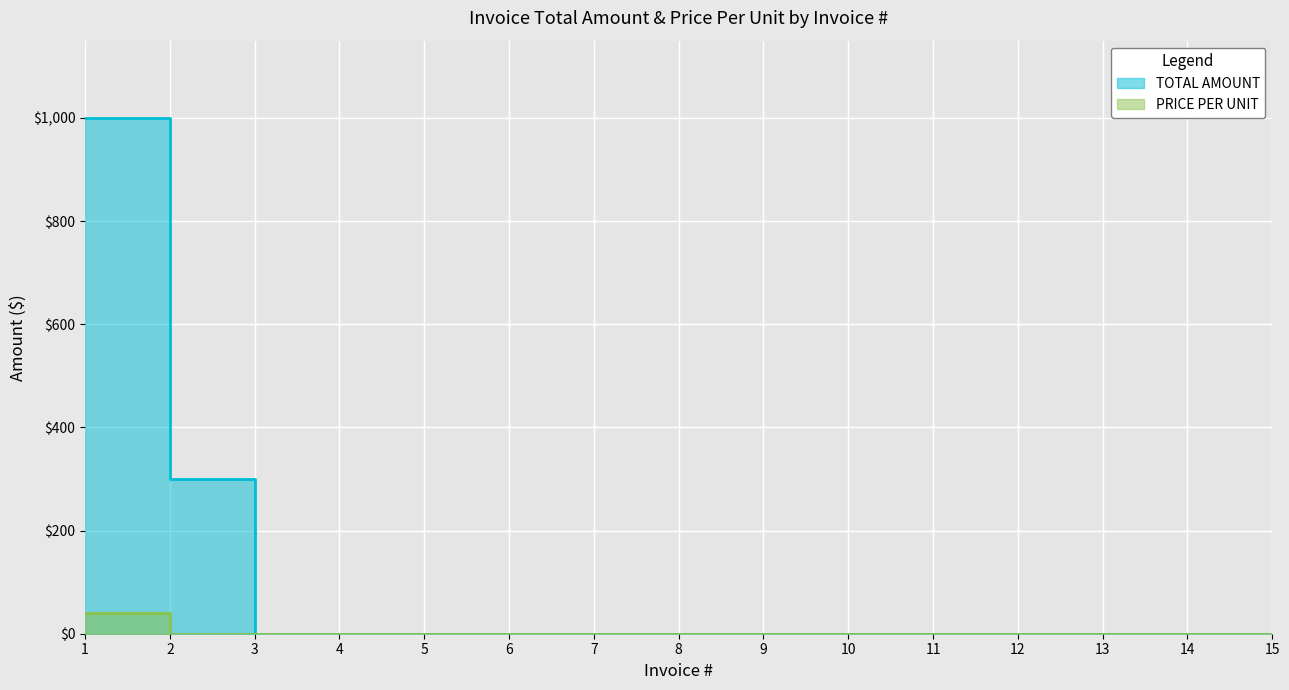

At how many categories does at least one series exceed 158?

2